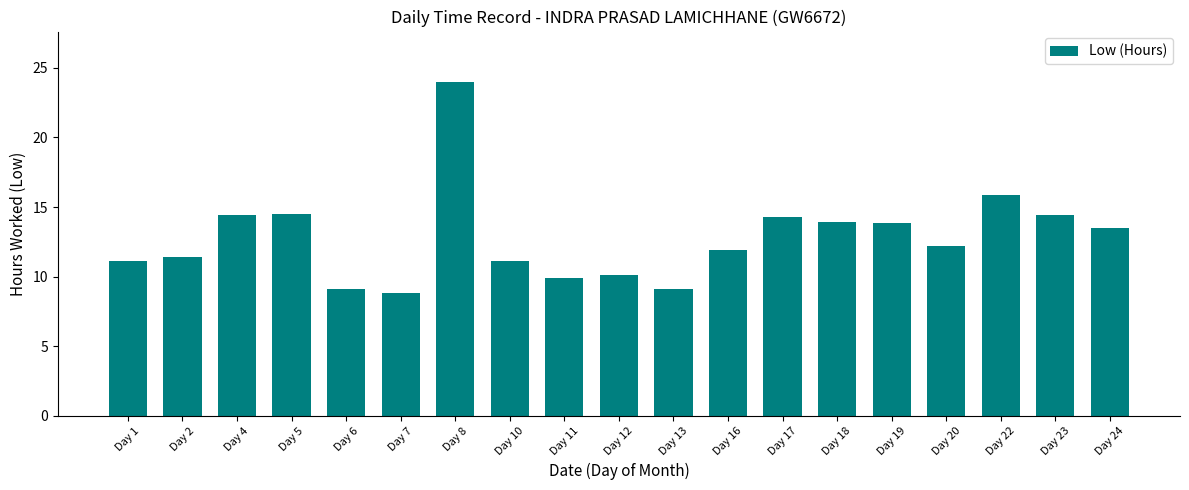

What is the value of the 16th bar from the left?

12.2